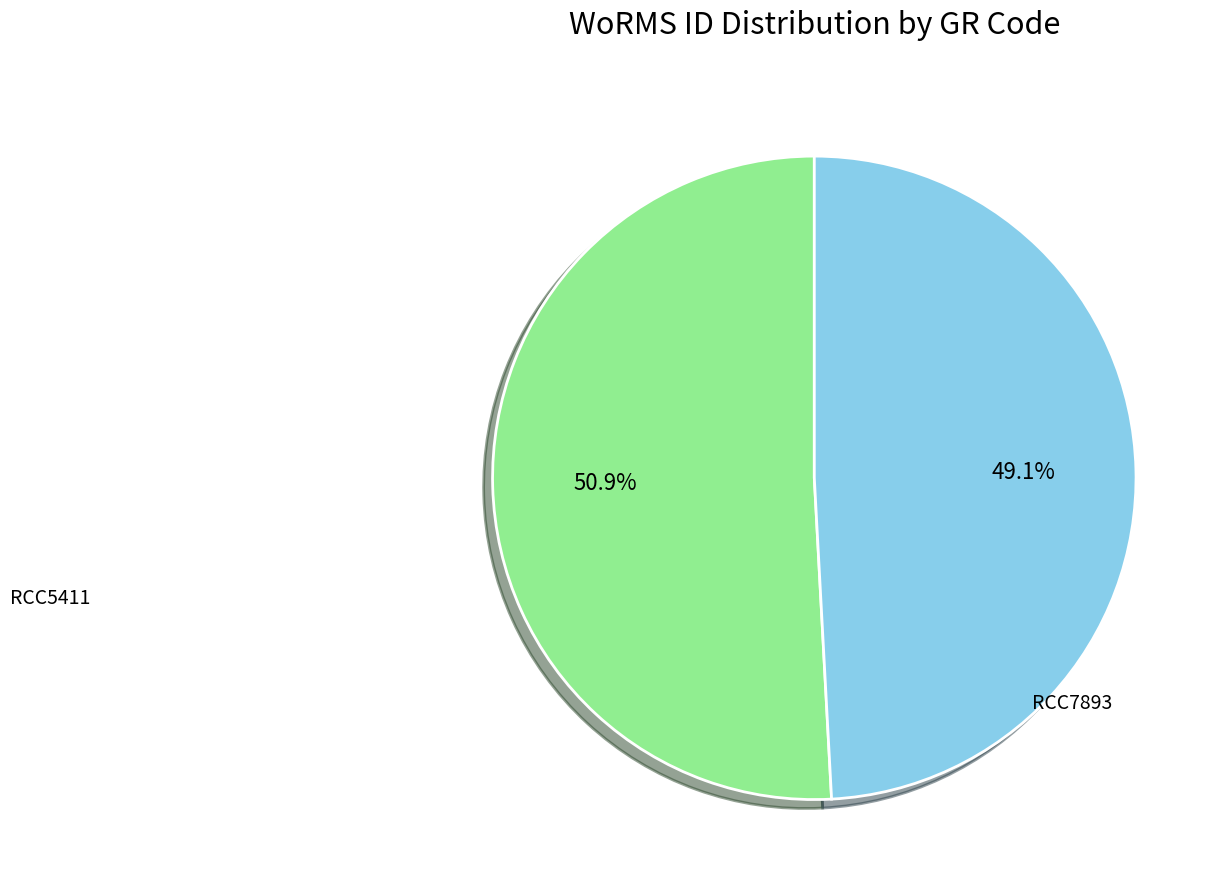

The RCC5411 slice represents 51% of the pie. True or false?

True